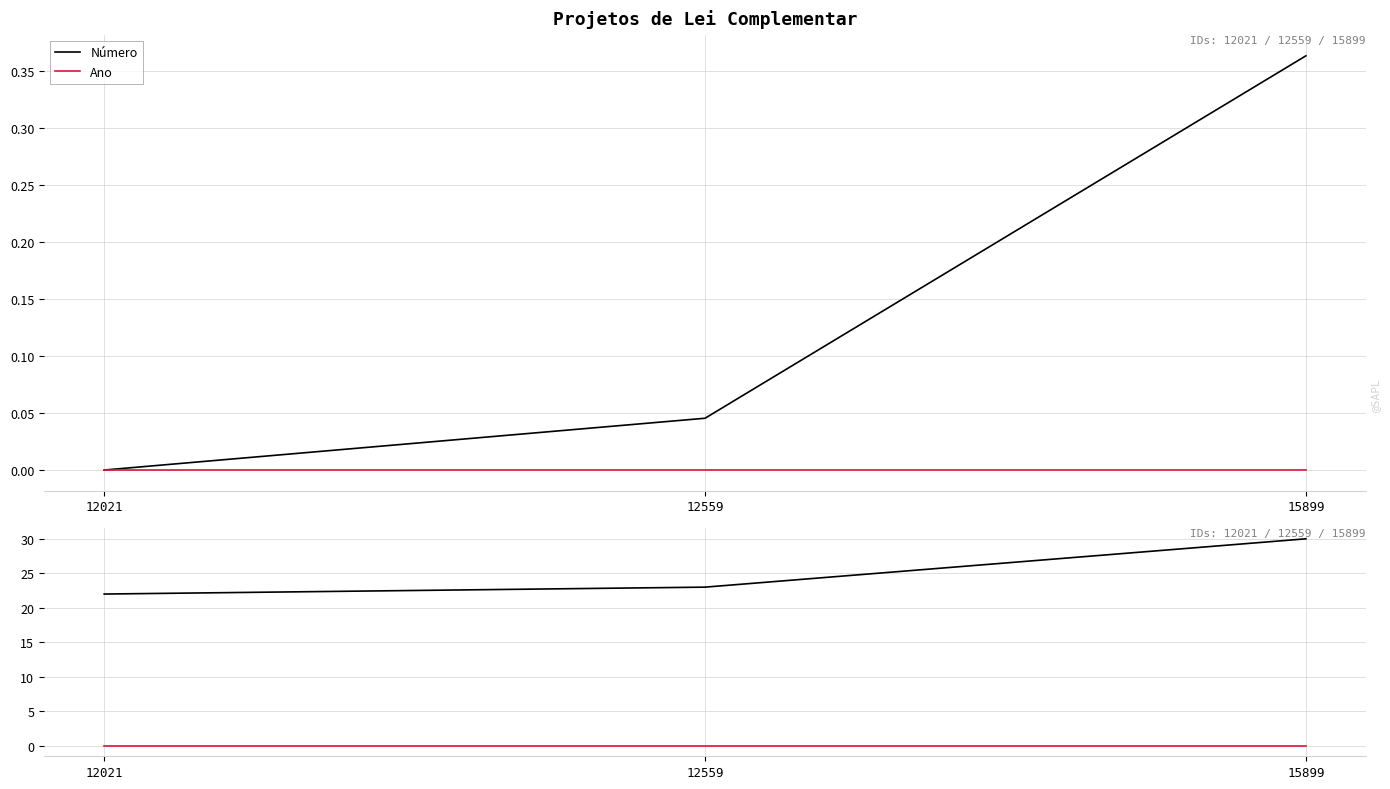

Where does the Número series first go above 23?

15899